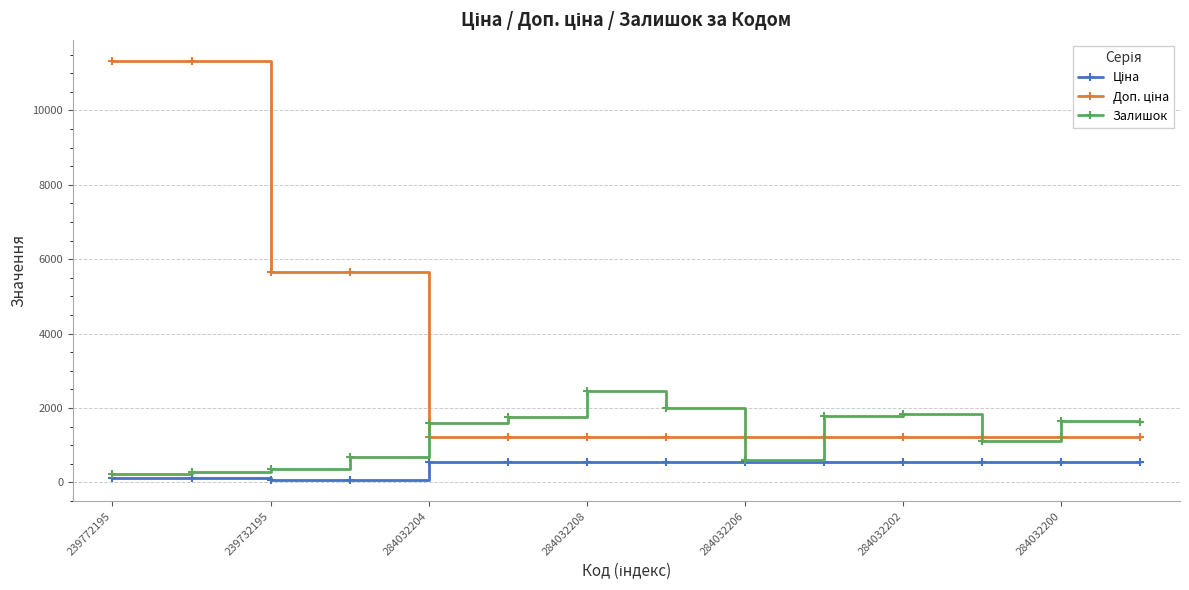

At how many categories does at least one series exceed 2751?

4